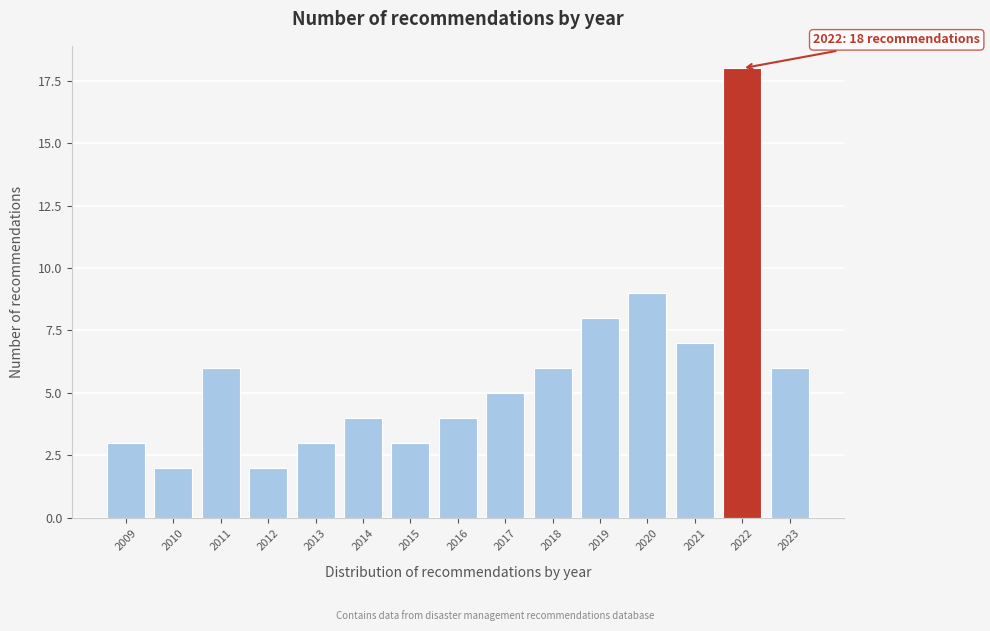

Reading right to left, transcribe all the data shown in this chart.

2023=6	2022=18	2021=7	2020=9	2019=8	2018=6	2017=5	2016=4	2015=3	2014=4	2013=3	2012=2	2011=6	2010=2	2009=3